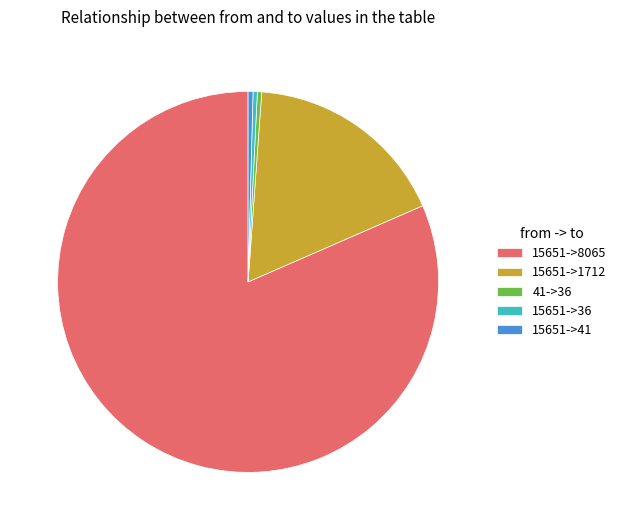

What is the largest slice in the pie chart?

15651->8065